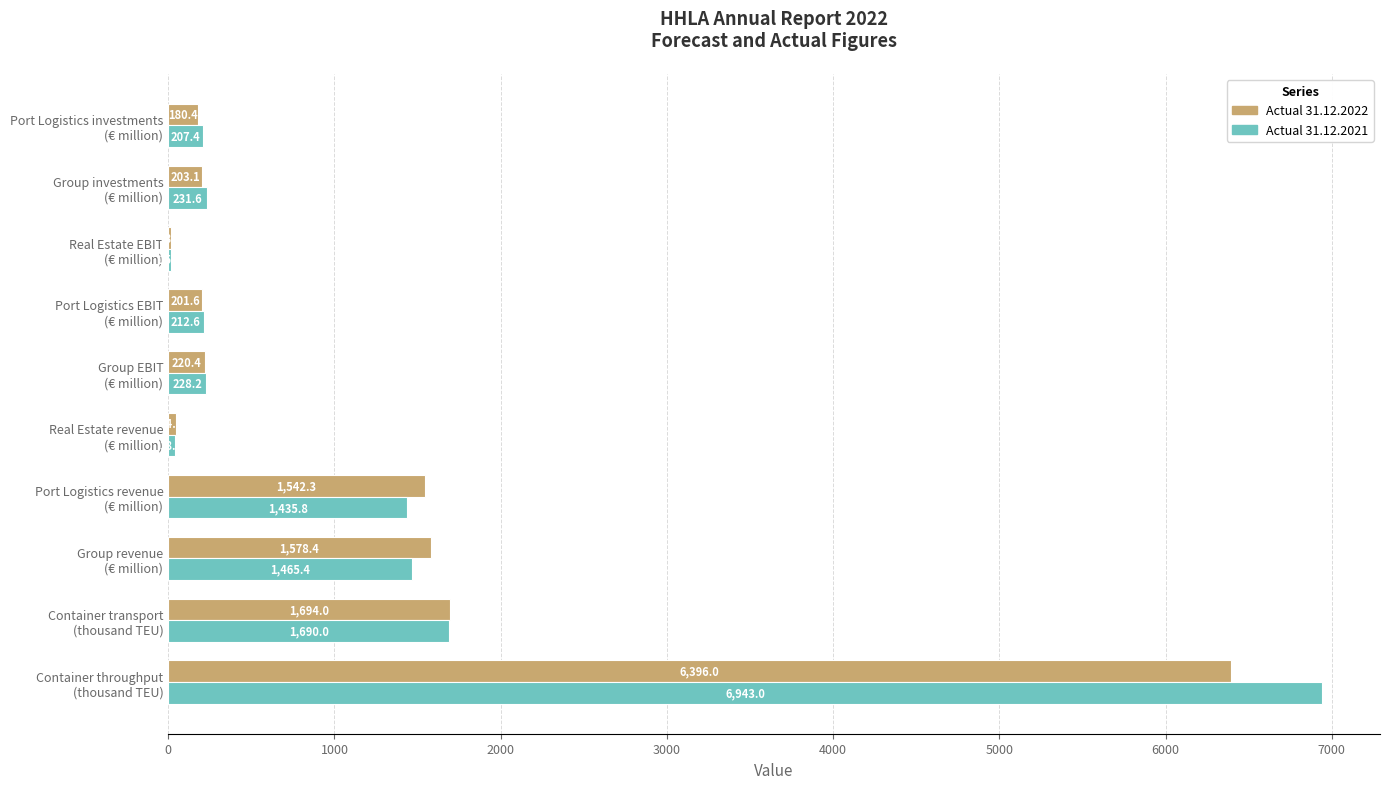

Which series has the largest total across all categories?

Actual 31.12.2021